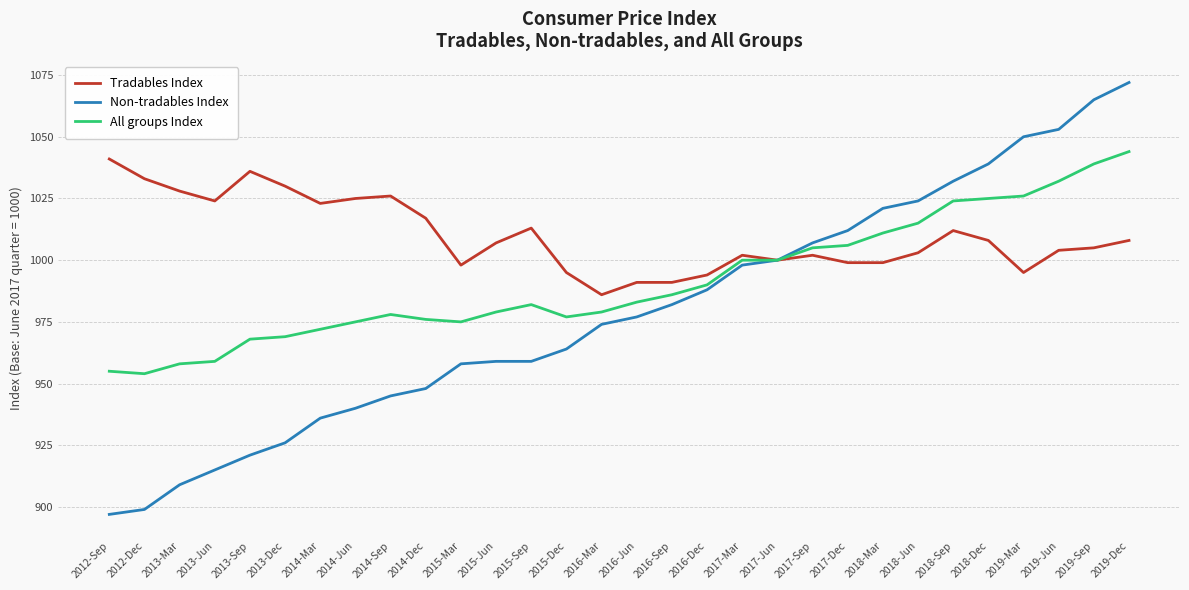

Which category has the lowest value across all series?

2012-Sep